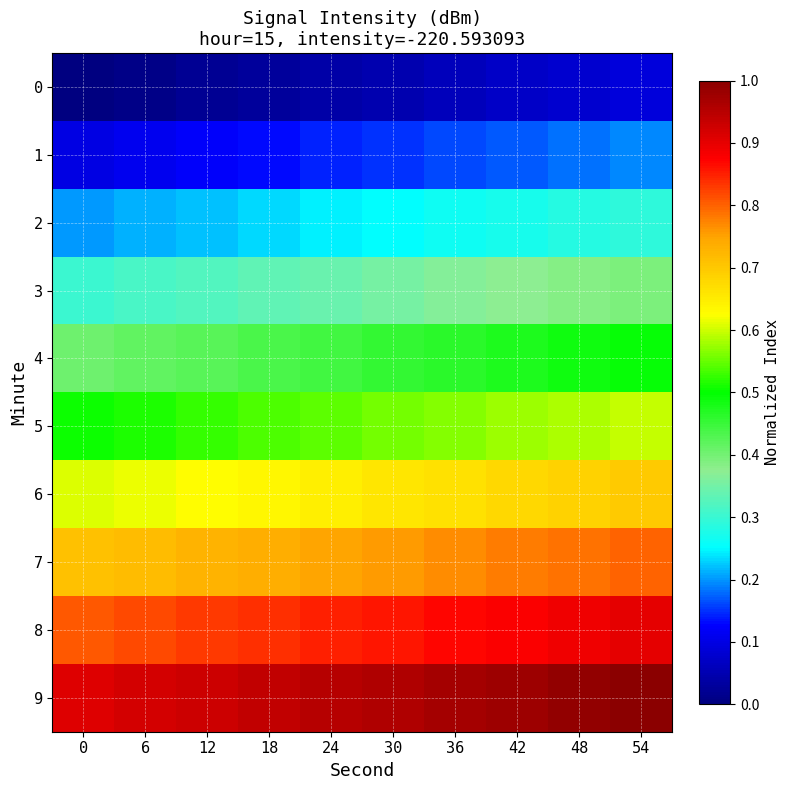

Which category has the highest value across all series?

54